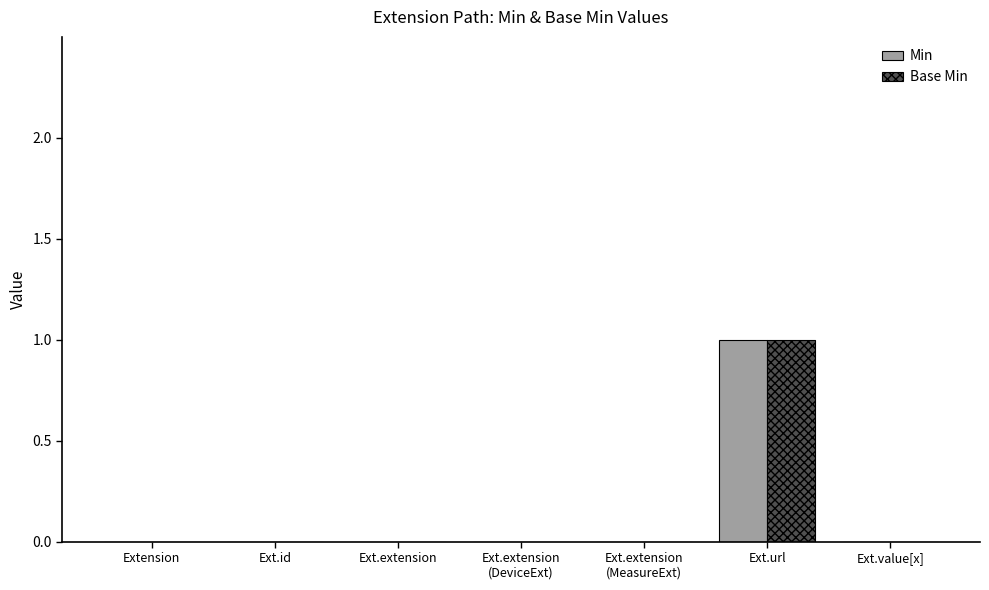

Reading left to right, list all the values displayed in this chart.

Min: 0	0	0	0	0	1	0
Base Min: 0	0	0	0	0	1	0